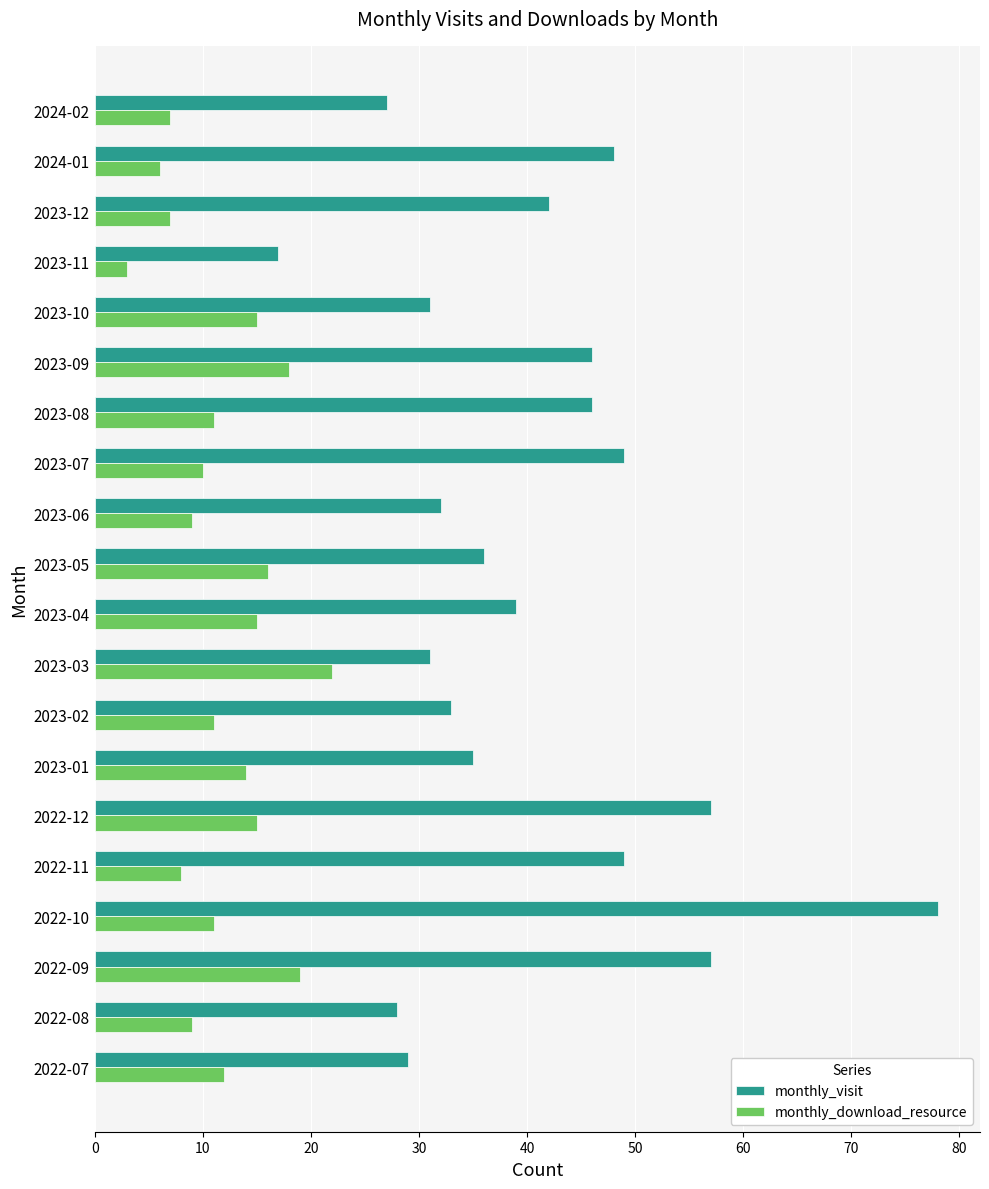

At which category does the chart reach its minimum across all series?

2023-11